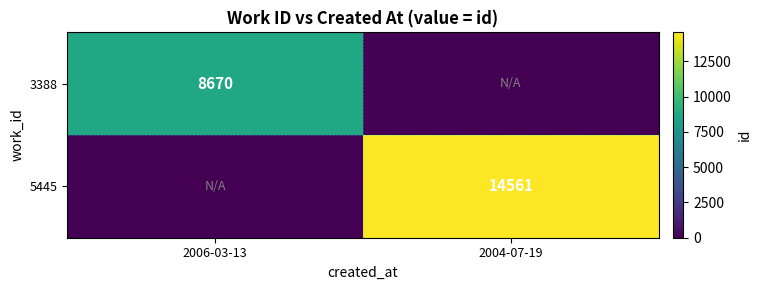

True or false: 3388 has a value of 8670 at 2006-03-13.

True